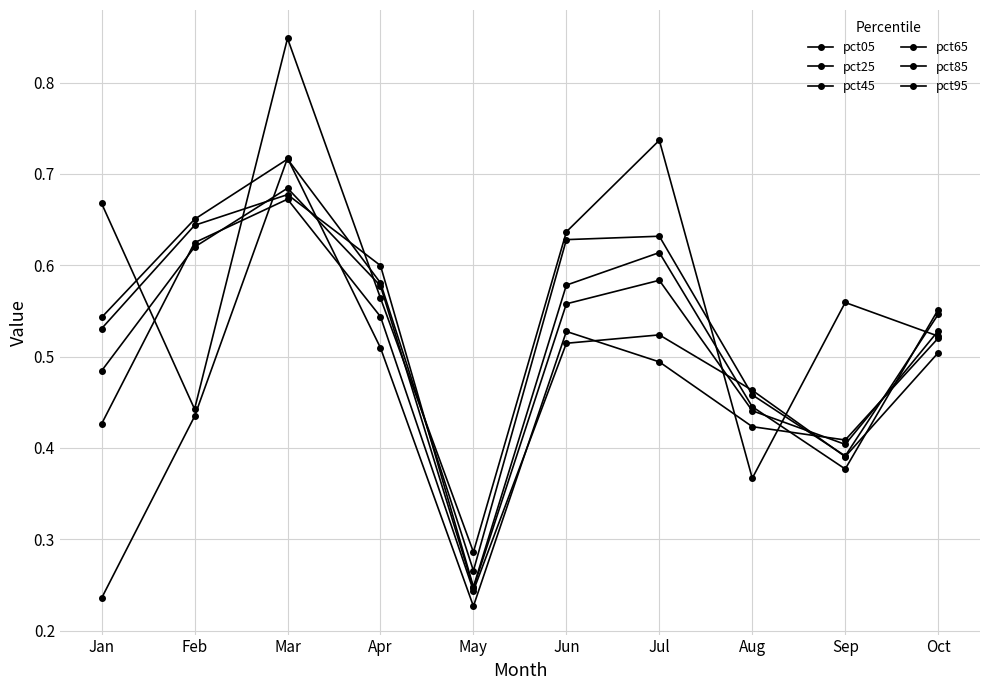

What is the total value across all series at Sep?

2.5